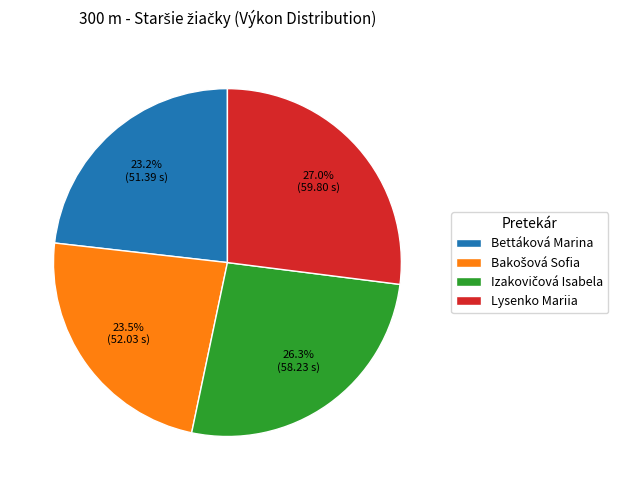

Approximately how many times larger is the value at Bettáková Marina compared to Lysenko Mariia?

0.9